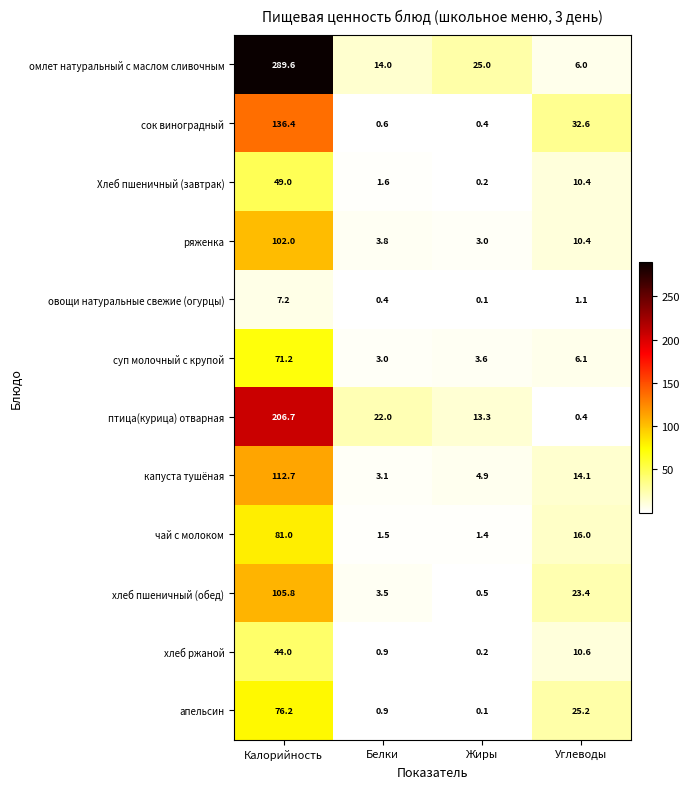

What is the total value across all series at Жиры?

52.7